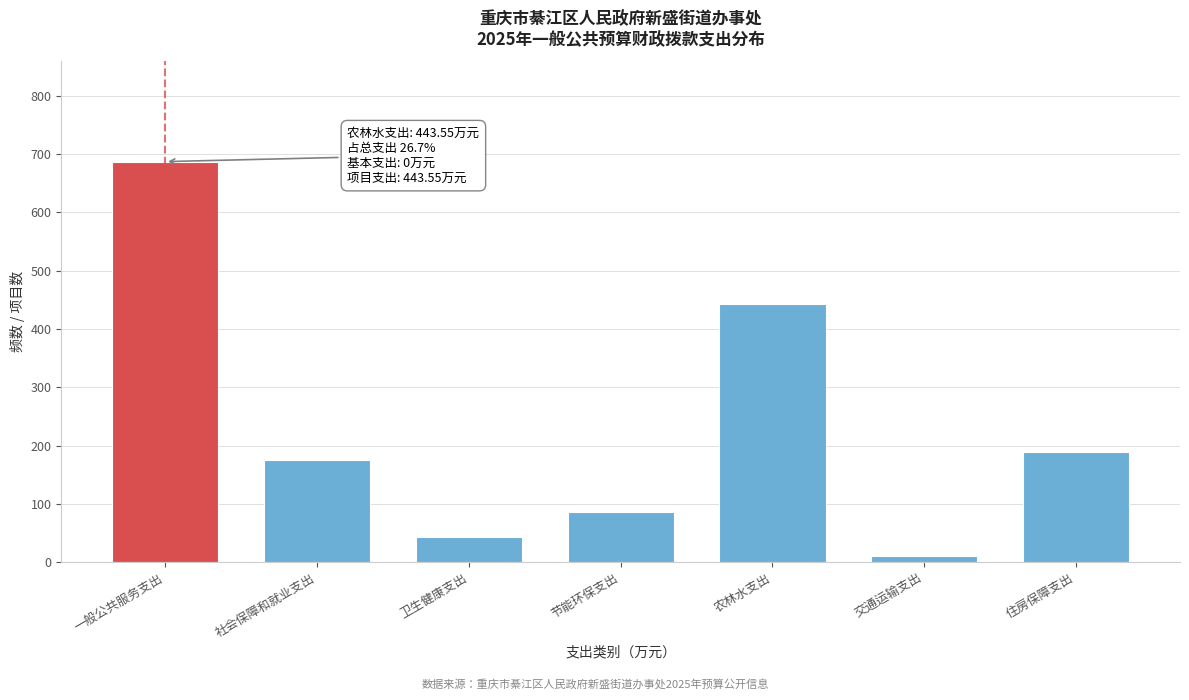

Reading right to left, list all the values displayed in this chart.

189.0	10.0	443.6	85.7	43.8	176.1	686.8